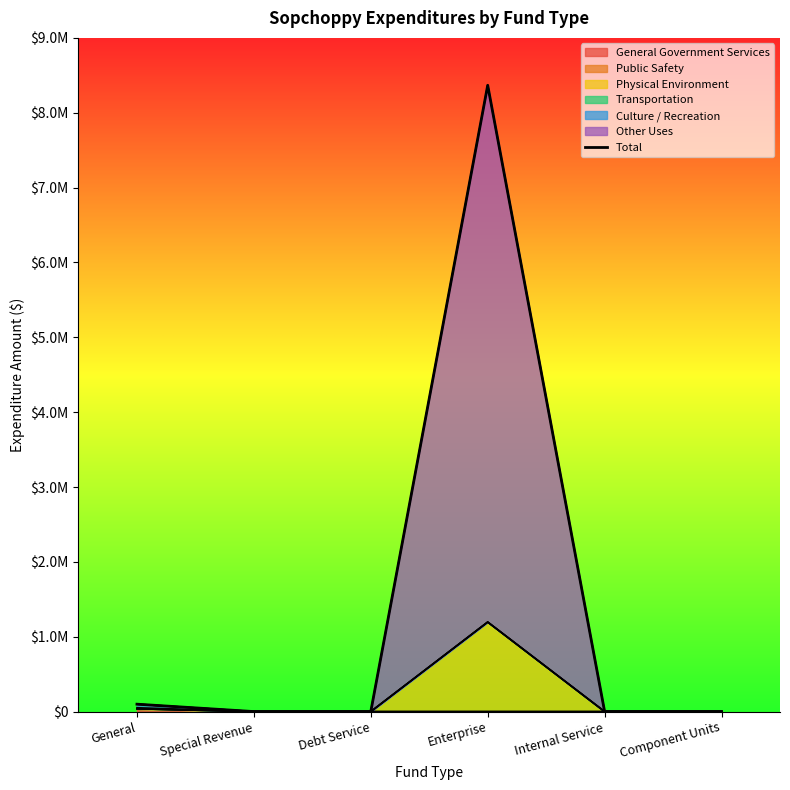

At which label is the value closest to 4183419?

General